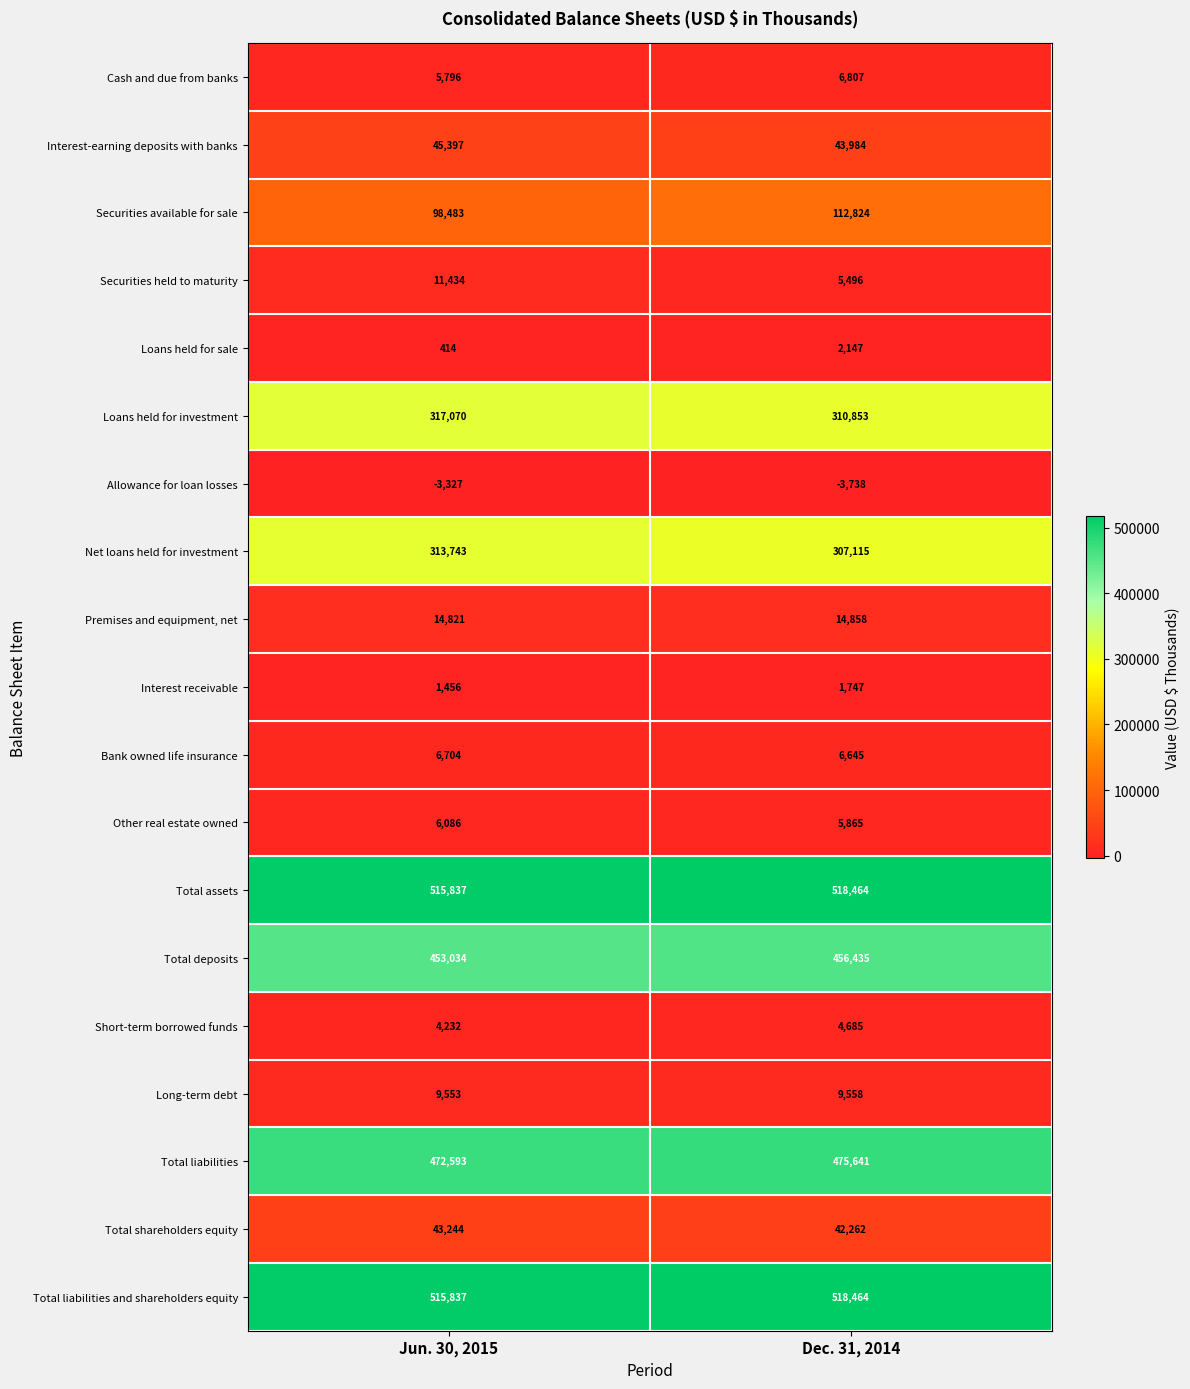

Read the Short-term borrowed funds value at Jun. 30, 2015.

4232